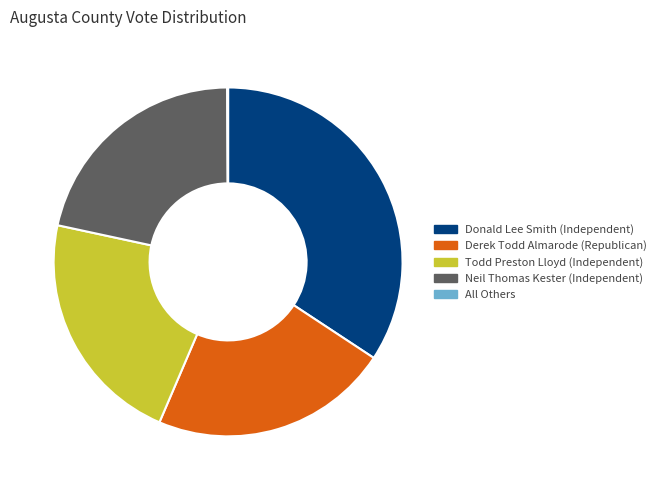

What is the largest slice in the pie chart?

Donald Lee Smith (Independent)